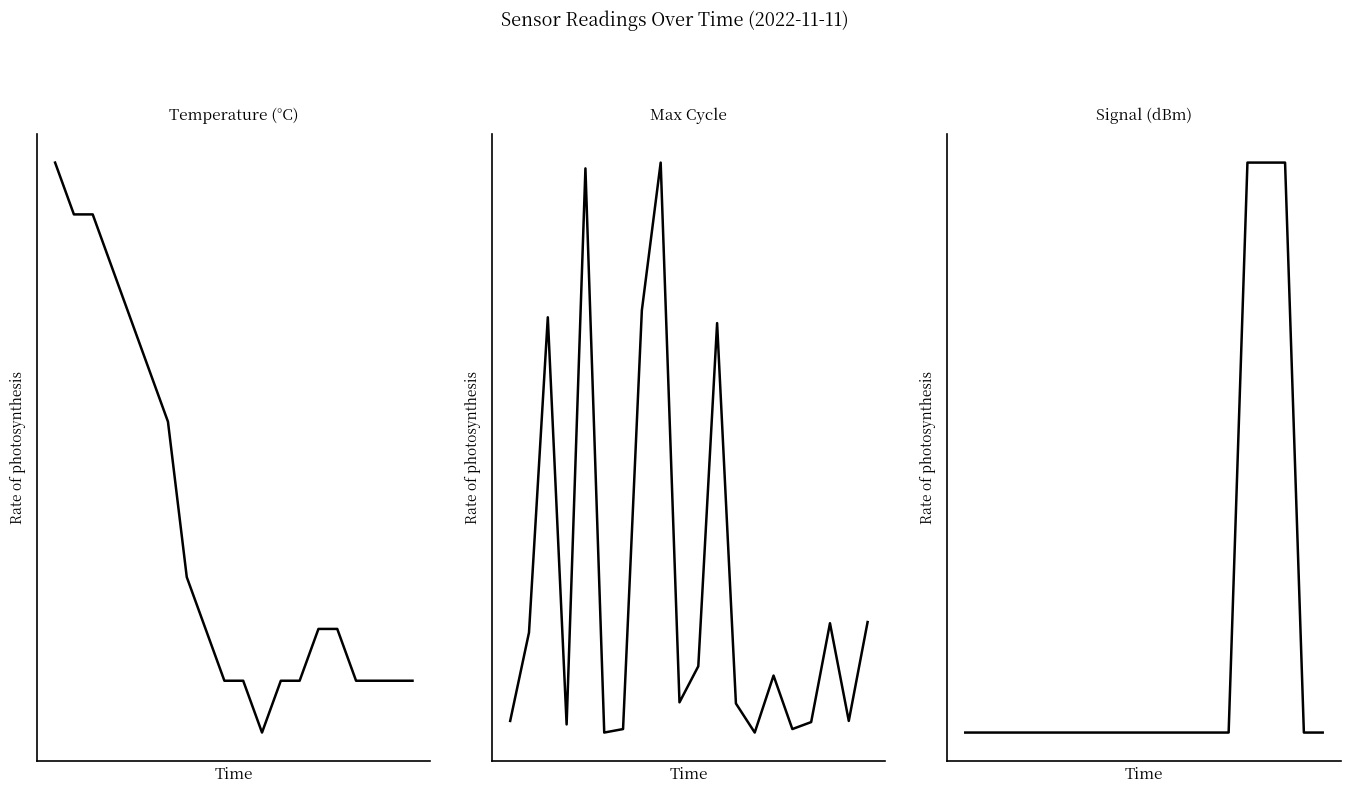

Reading right to left, list all the values displayed in this chart.

Temp: 2.6	2.6	2.6	2.6	2.7	2.7	2.6	2.6	2.5	2.6	2.6	2.7	2.8	3.1	3.2	3.3	3.4	3.5	3.5	3.6
Max_cycle: 20004.0	19919.0	20003.0	19918.0	19912.0	19958.0	19909.0	19934.0	20261.0	19966.0	19935.0	20399.0	20272.0	19912.0	19909.0	20394.0	19916.0	20266.0	19995.0	19919.0
Signal: -72.0	-72.0	-71.0	-71.0	-71.0	-72.0	-72.0	-72.0	-72.0	-72.0	-72.0	-72.0	-72.0	-72.0	-72.0	-72.0	-72.0	-72.0	-72.0	-72.0